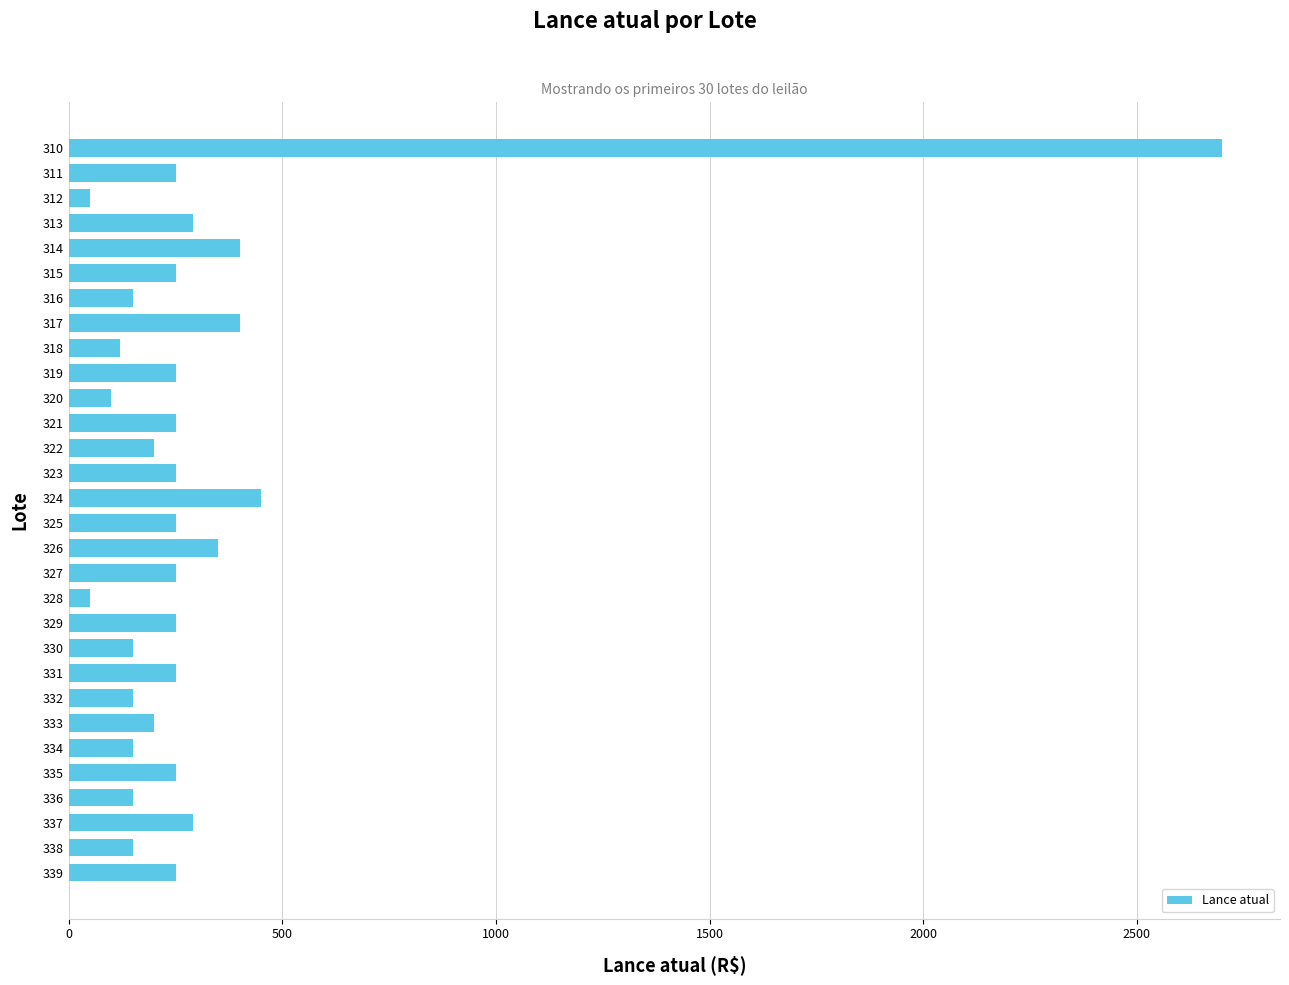

True or false: the data shows 250 at 321.

True